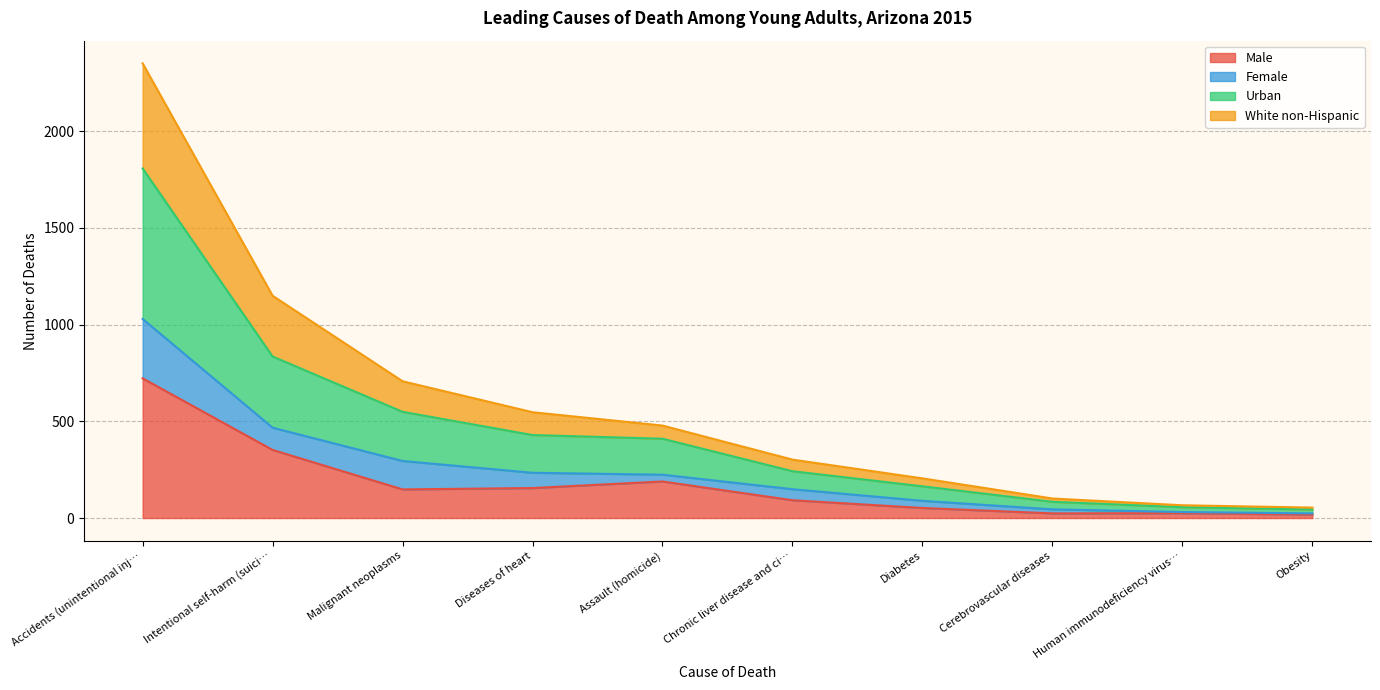

What is the total value across all series at Diseases of heart?

547